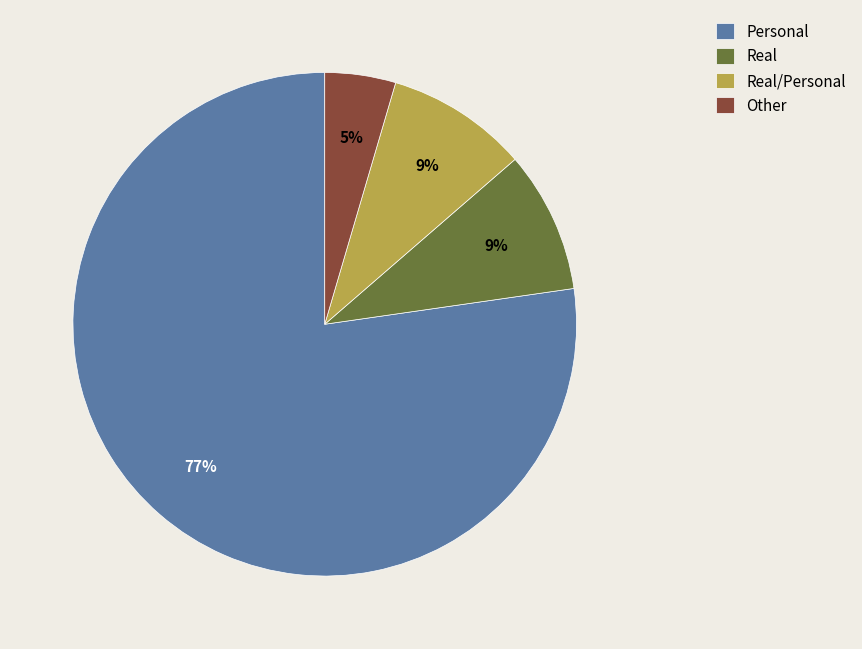

What percentage is the Real/Personal slice, to the nearest percent?

9%